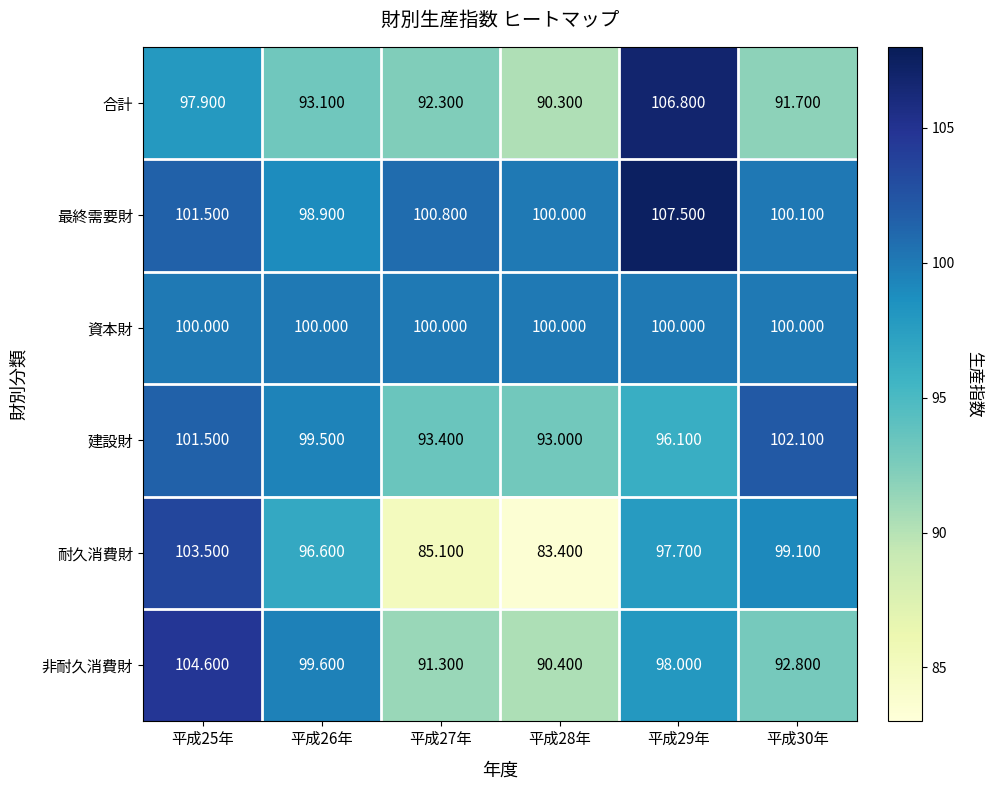

Which series changed the most between 平成27年 and 平成29年?

合計